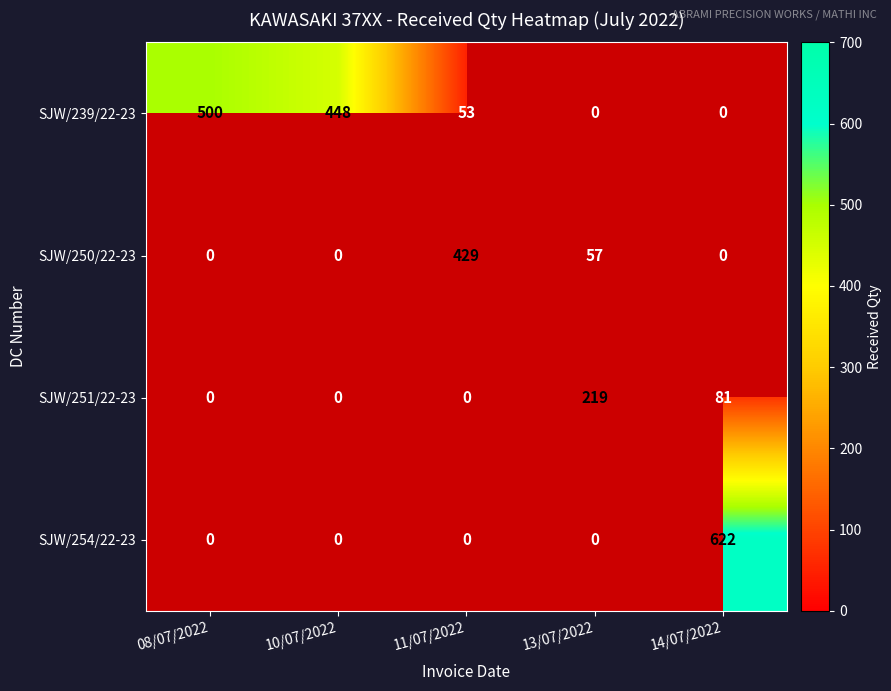

At which category is the sum across all series the highest?

08/07/2022